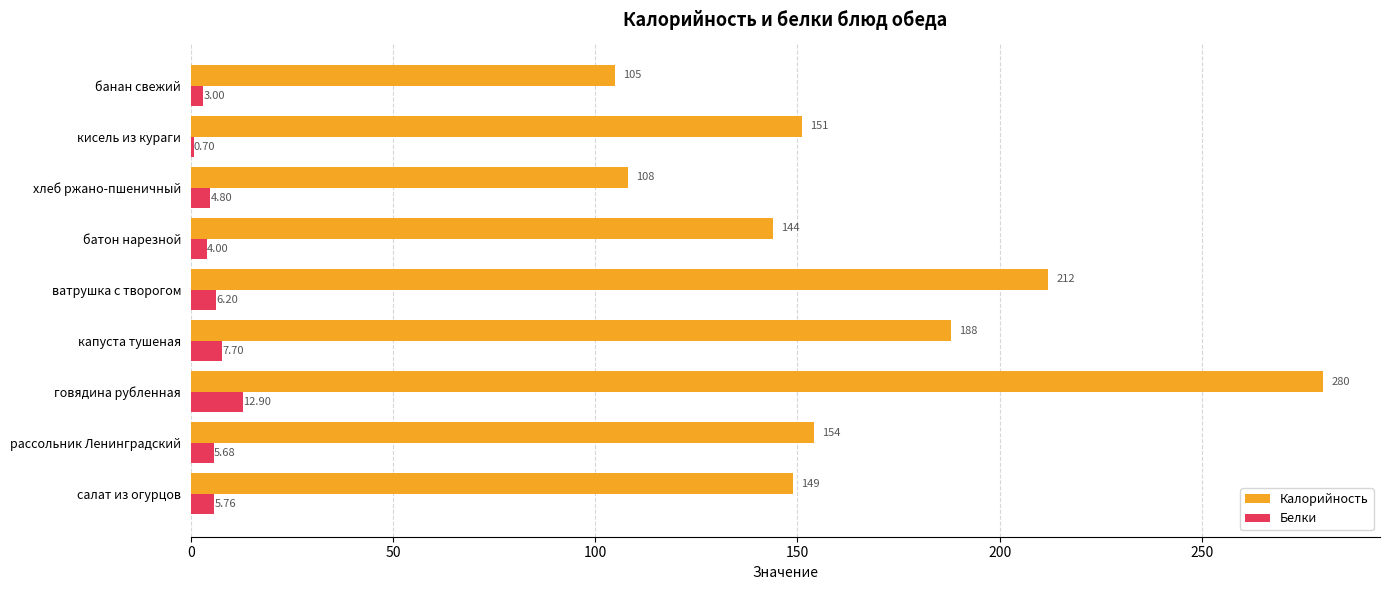

Which series has the largest total across all categories?

Калорийность